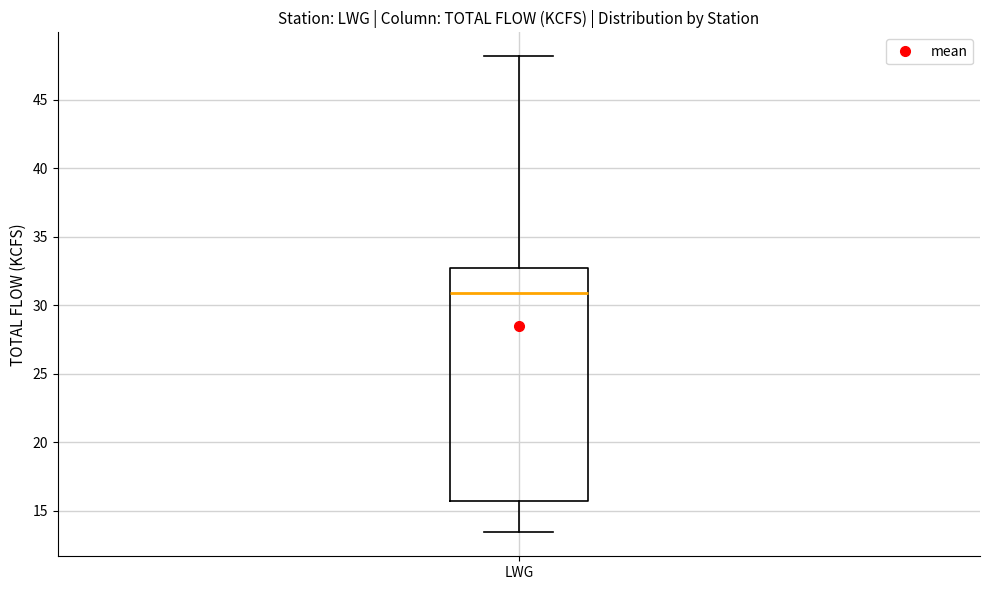

Transcribe this box plot: give where the median line is, the range the box spans, and where the two whiskers end, as read against the y-axis. The values are not printed on the chart, so give them approximately, as read against the axis.

median 31.0, box 15.5 to 32.5, whiskers 13.5 to 48.0